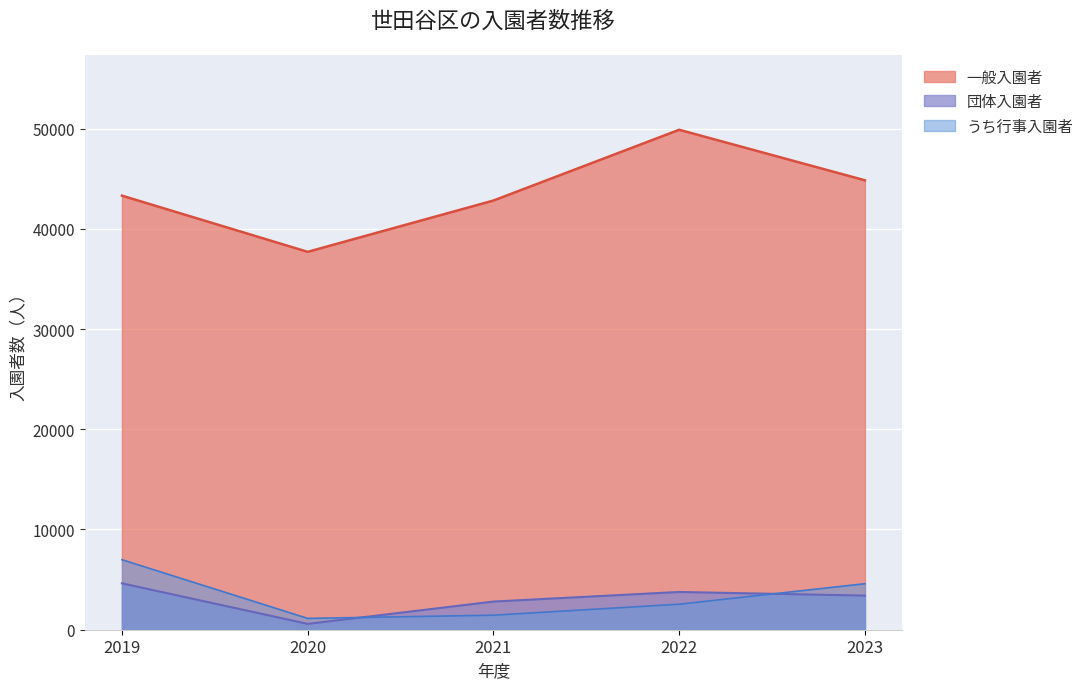

Between 2019 and 2023, which series saw the biggest shift?

うち行事入園者